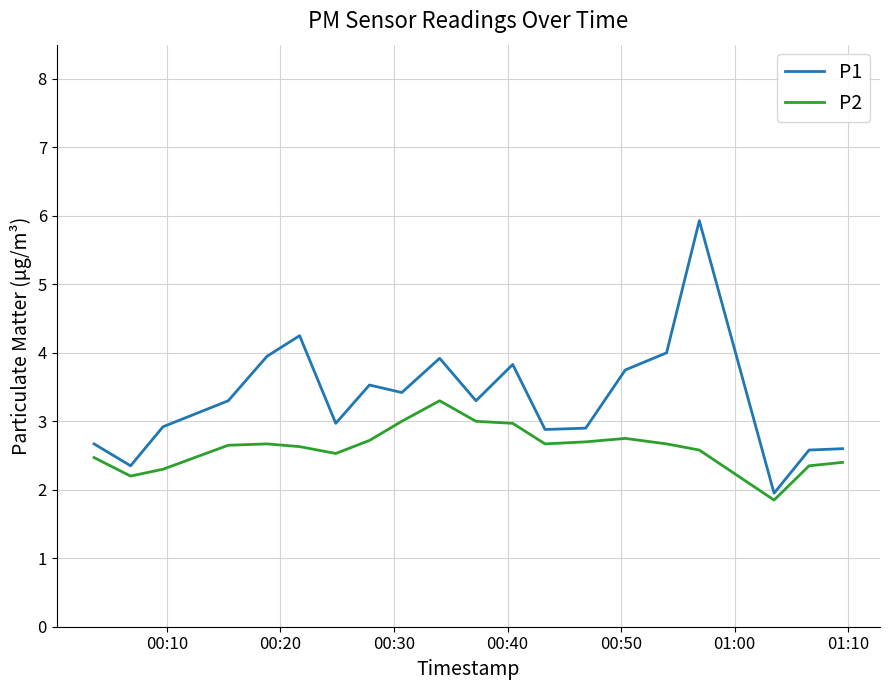

Which series has the widest spread of values?

P1